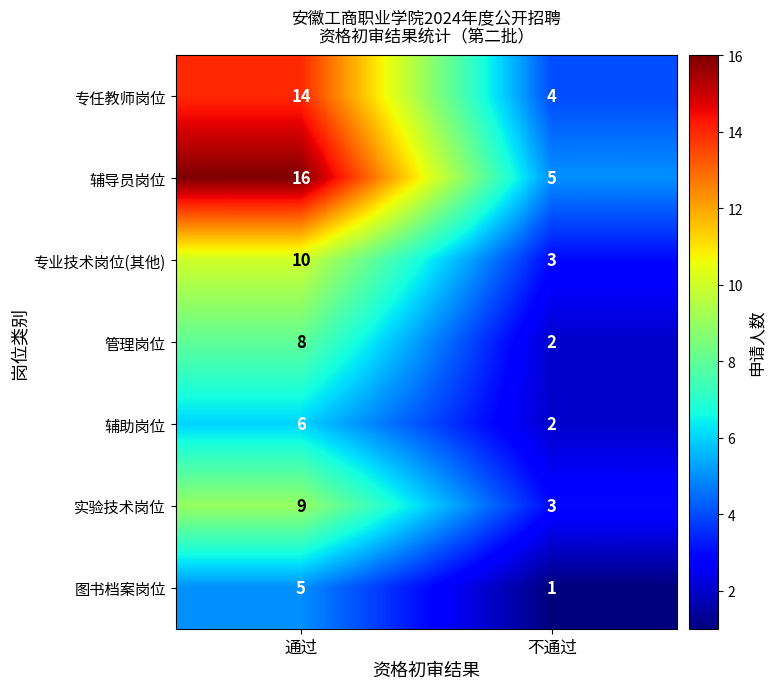

At 通过, list the series in order from largest to smallest.

辅导员岗位, 专任教师岗位, 专业技术岗位(其他), 实验技术岗位, 管理岗位, 辅助岗位, 图书档案岗位